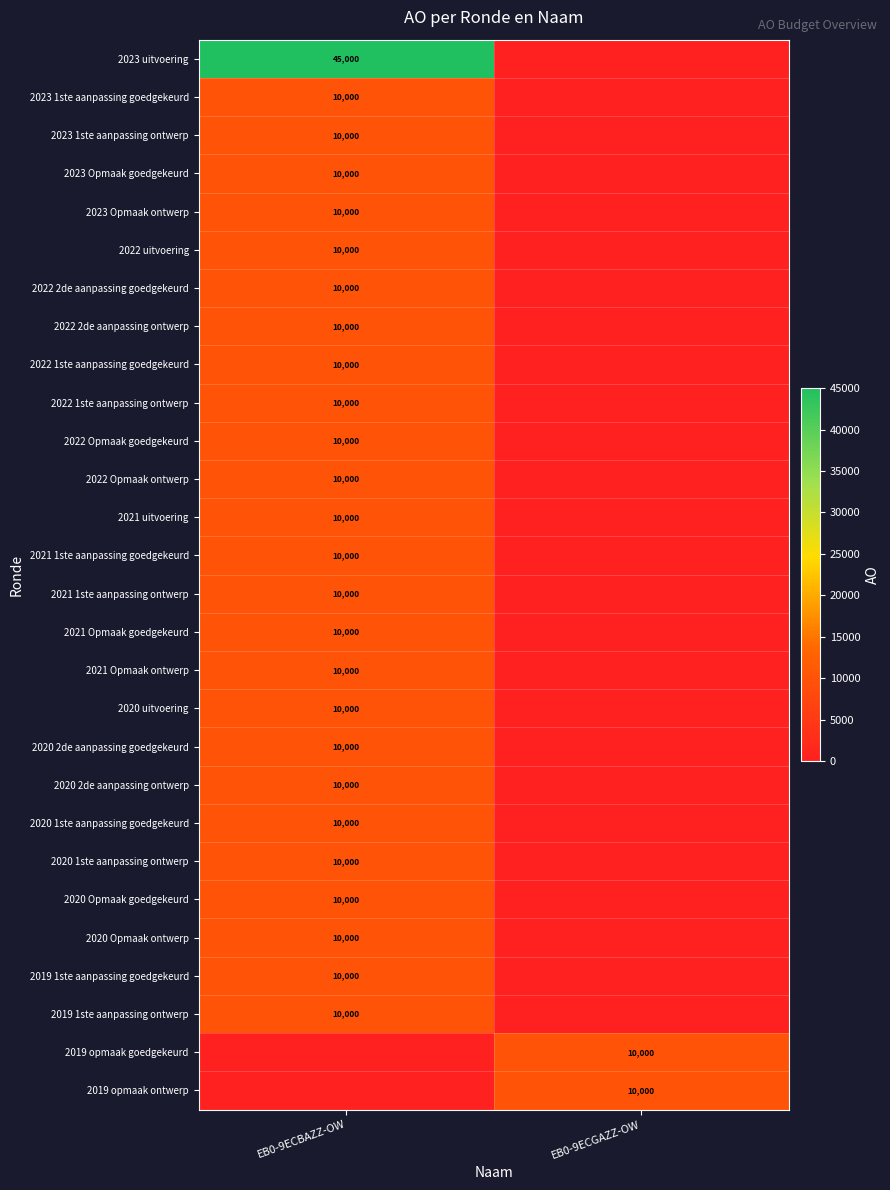

Count the number of data series in this chart.

28